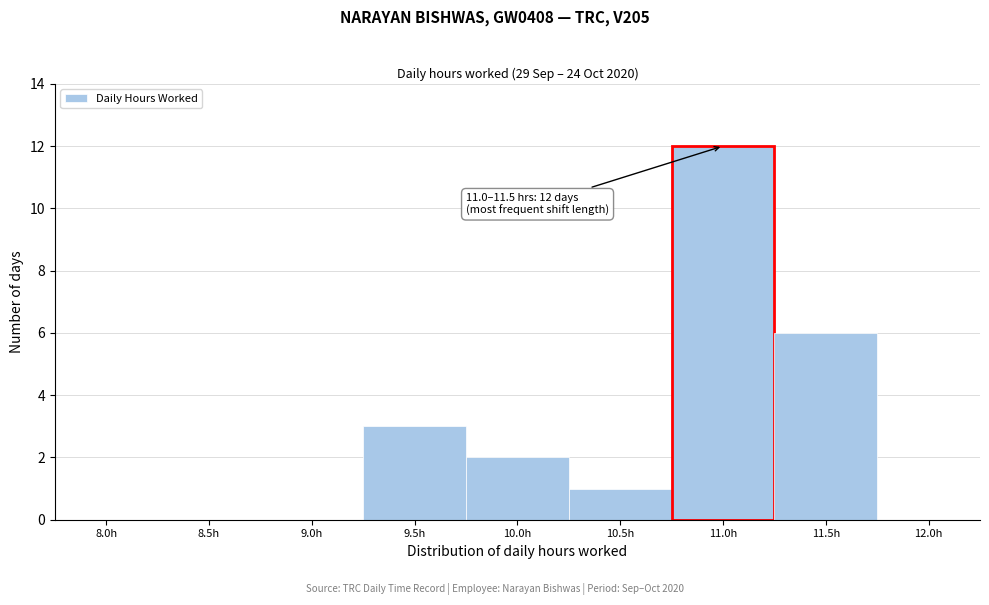

Reading right to left, transcribe all the data shown in this chart.

12.0h=0	11.5h=6	11.0h=12	10.5h=1	10.0h=2	9.5h=3	9.0h=0	8.5h=0	8.0h=0